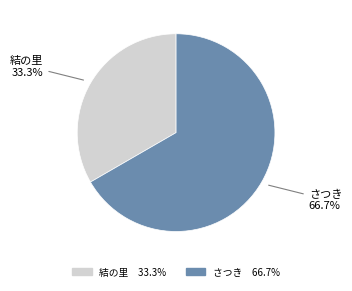

Does any single category account for the majority?

Yes